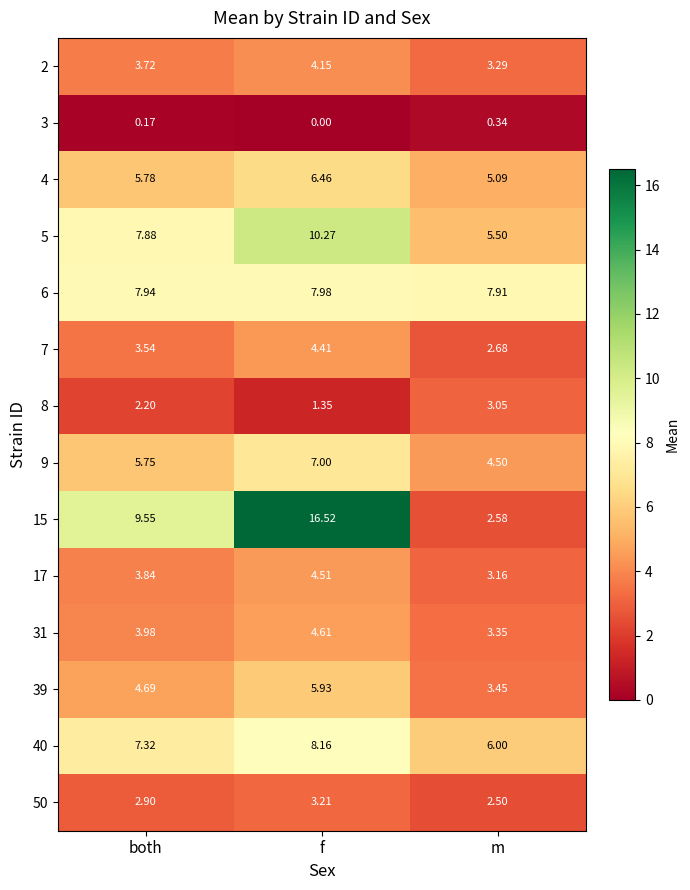

At which label does 8 first exceed 2?

both